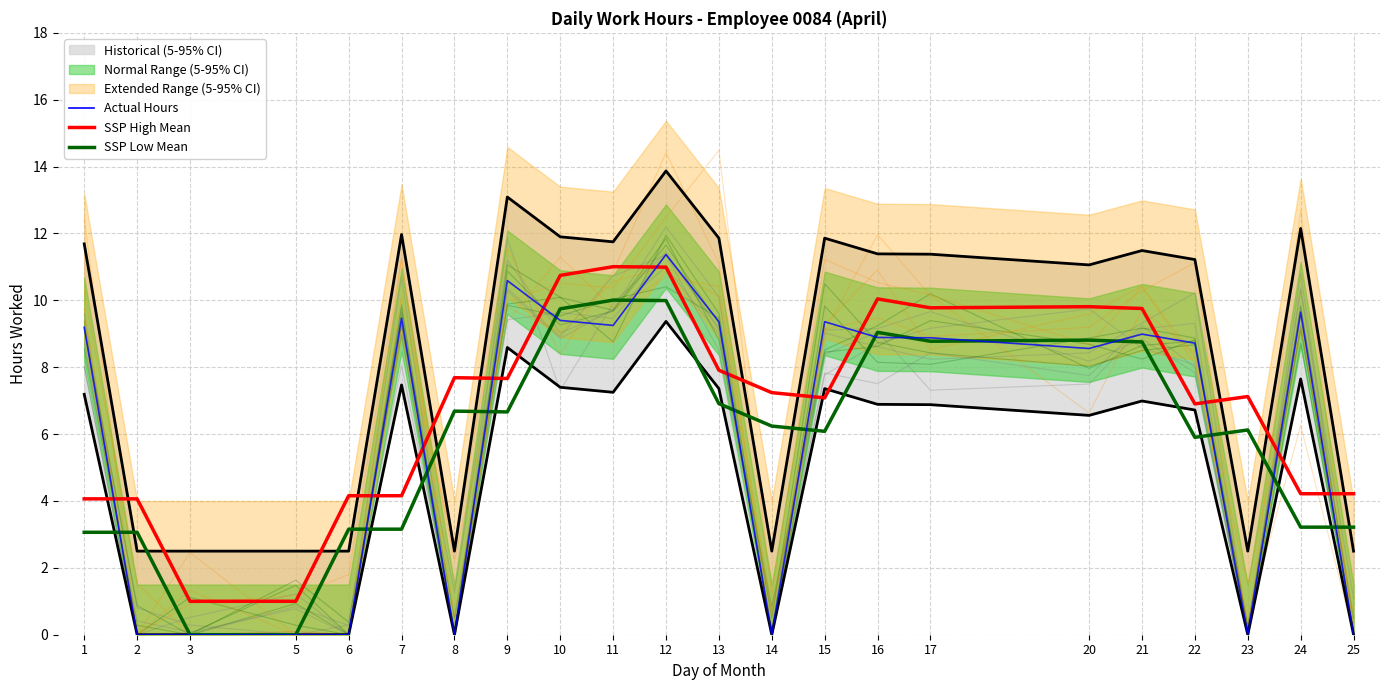

What is the total value across all series at 16?

28.0